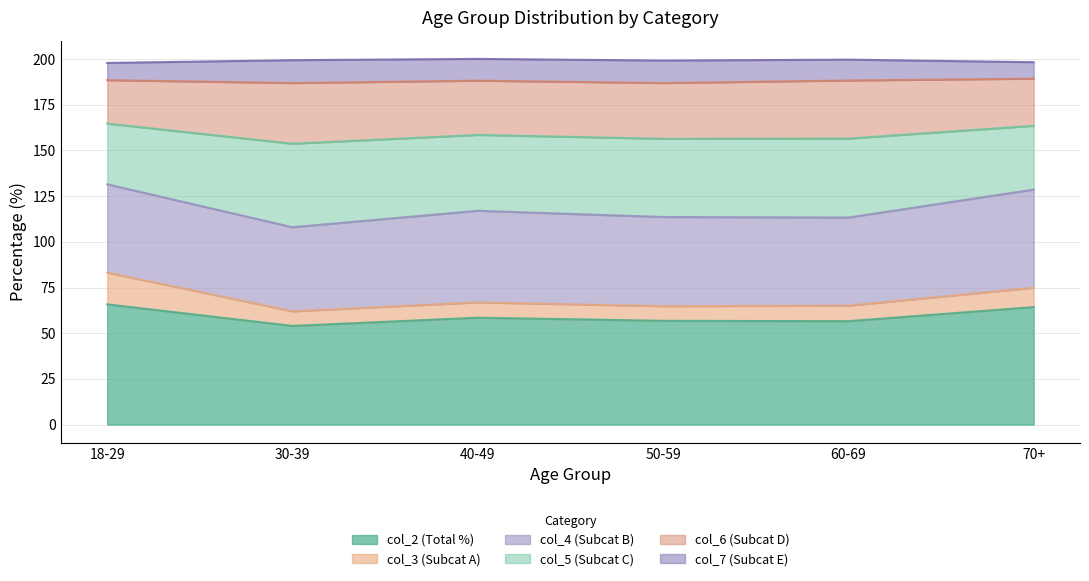

What is the label of the 1st point from the left?

18-29